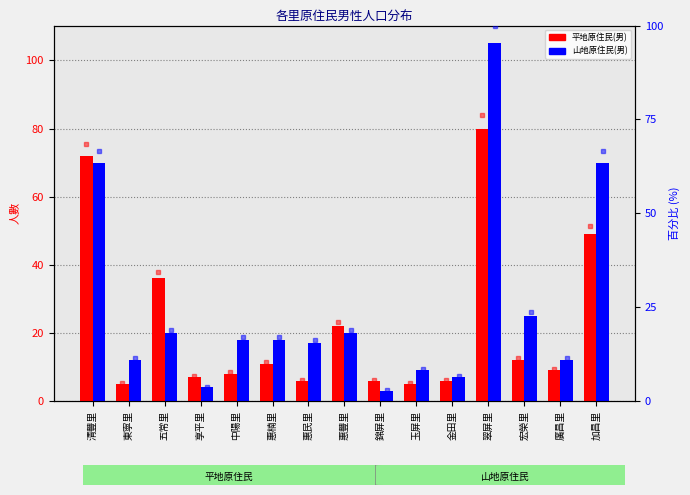

What value does the 山地原住民(男) series have at 加昌里, to the nearest 50?

50